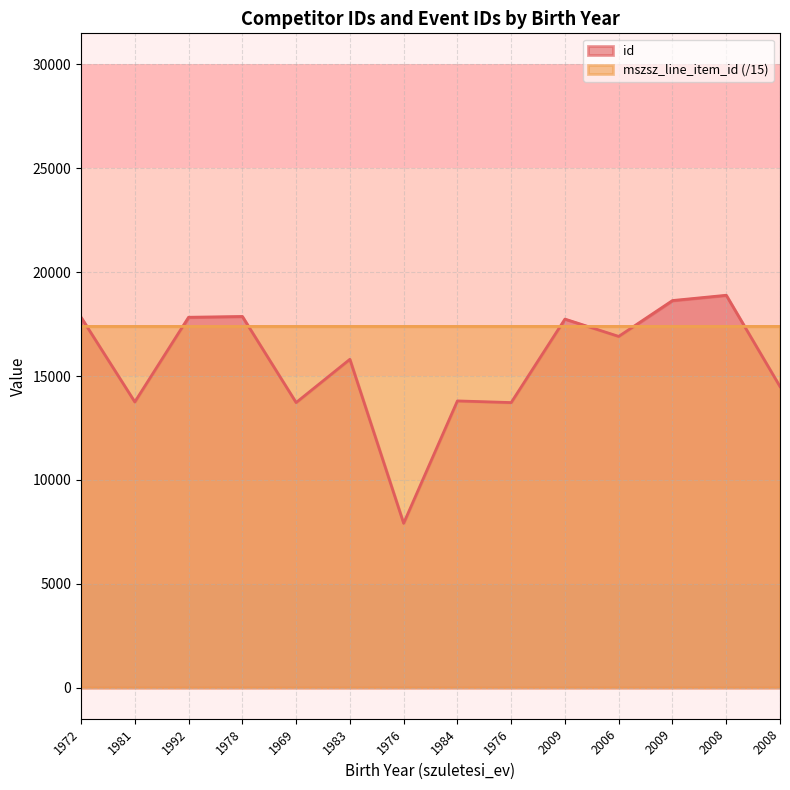

At how many categories does at least one series exceed 8486?

14